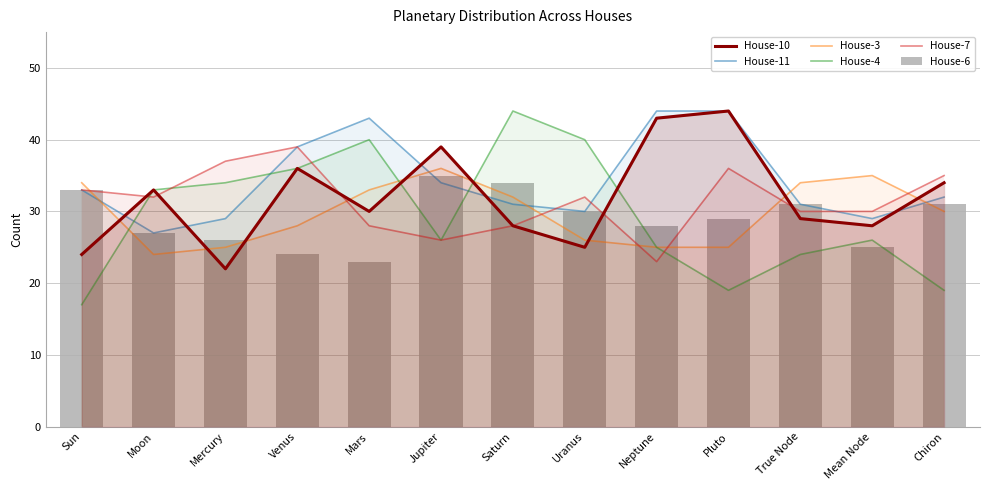

What is the sum of all House-4 values?

383